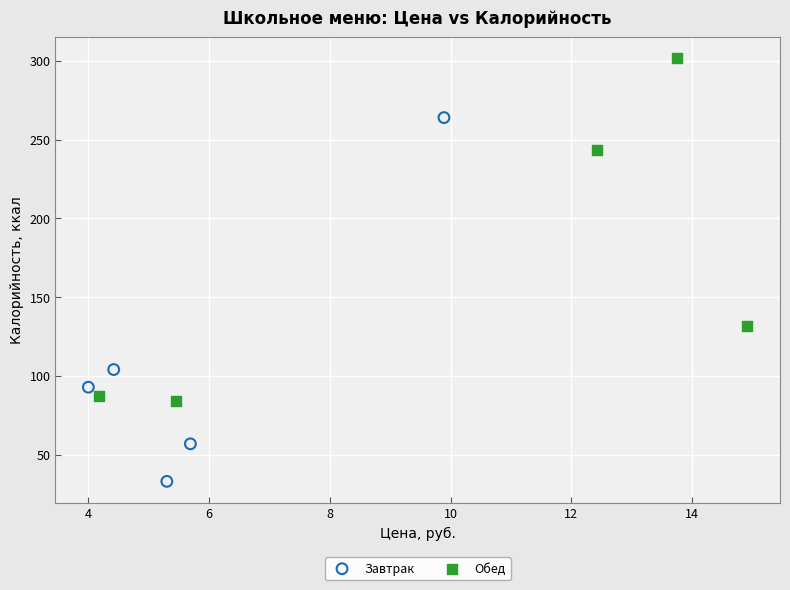

Which series has the widest spread of Y values?

Завтрак